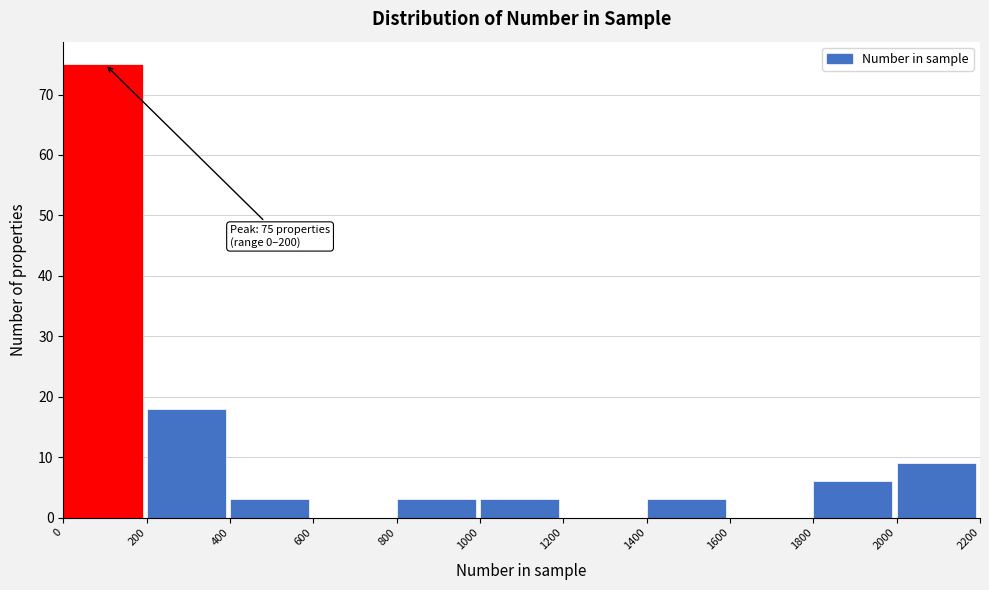

Which range on the x-axis has the tallest bar?

0 to 200